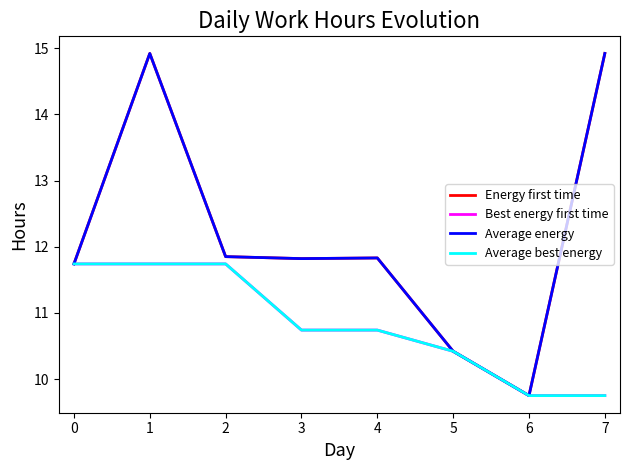

List the series in order of their peak value, lowest first.

Best energy first time, Average best energy, Energy first time, Average energy